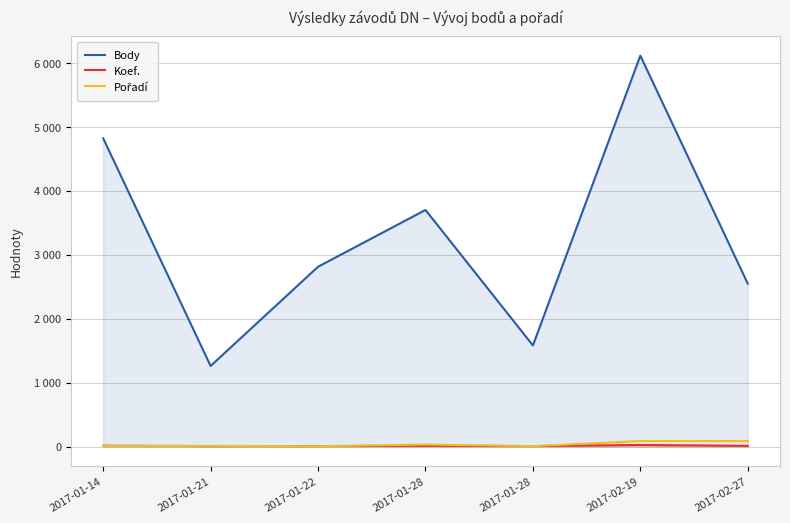

What is the label of the 6th point from the right?

2017-01-21